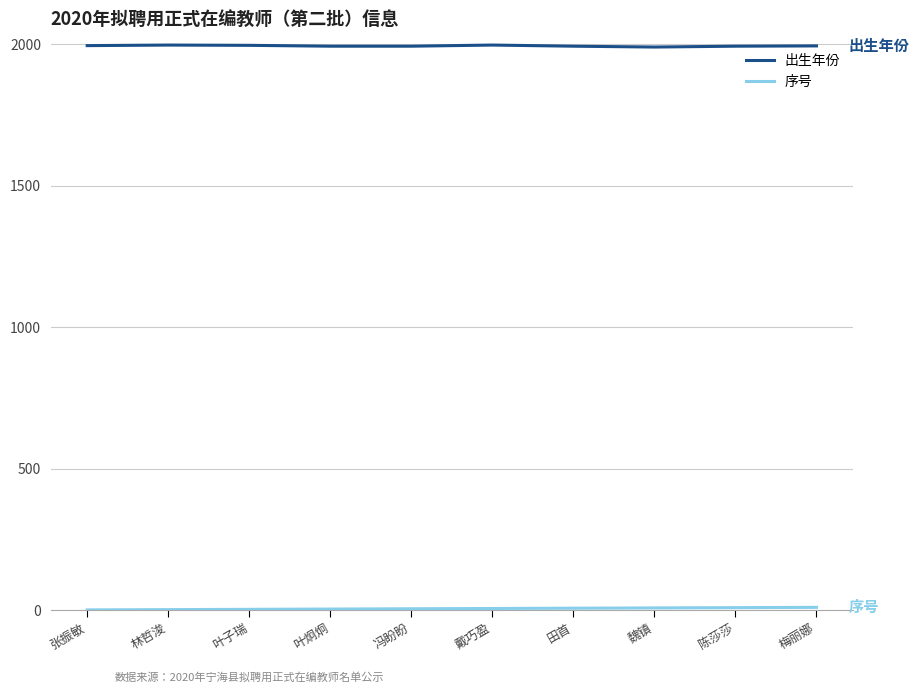

True or false: 出生年份 has a value of 899 at 田首.

False